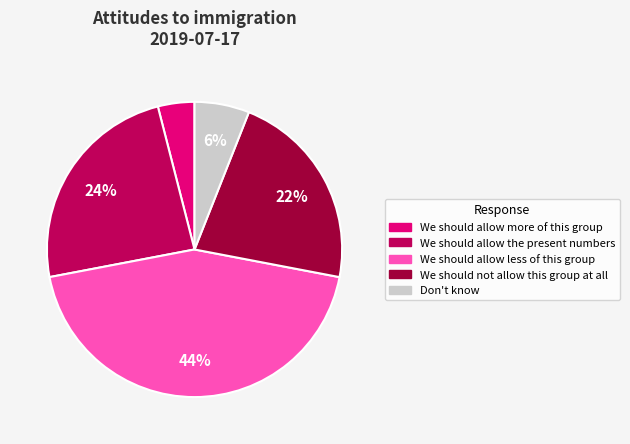

What is the smallest slice in the pie chart?

We should allow more of this group